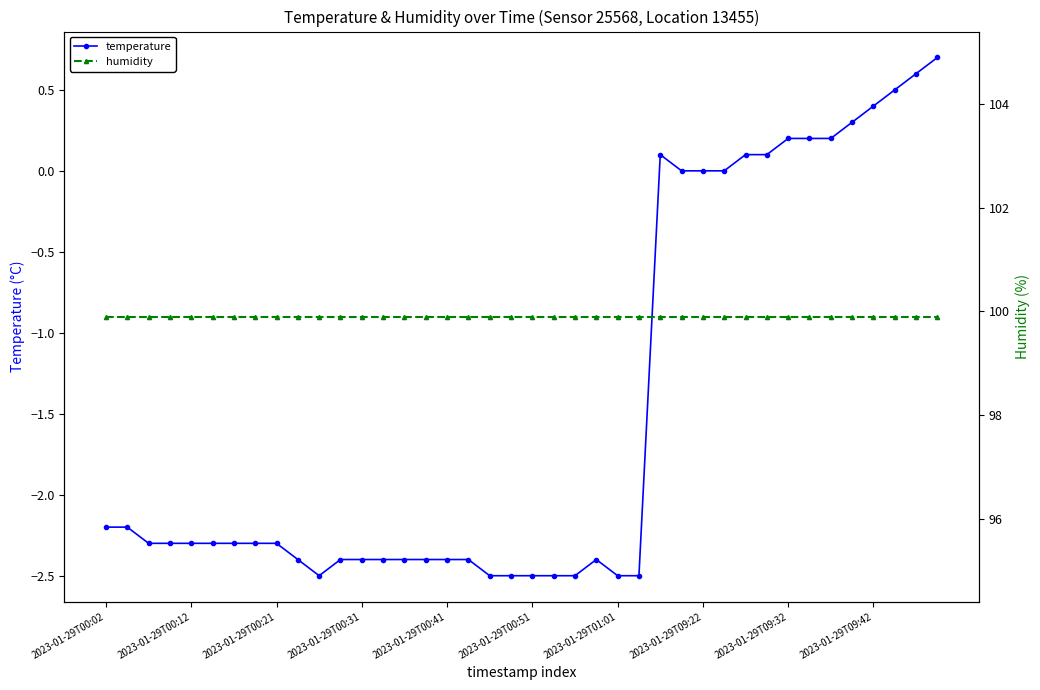

Is this an area chart (filled region under the line)?

No